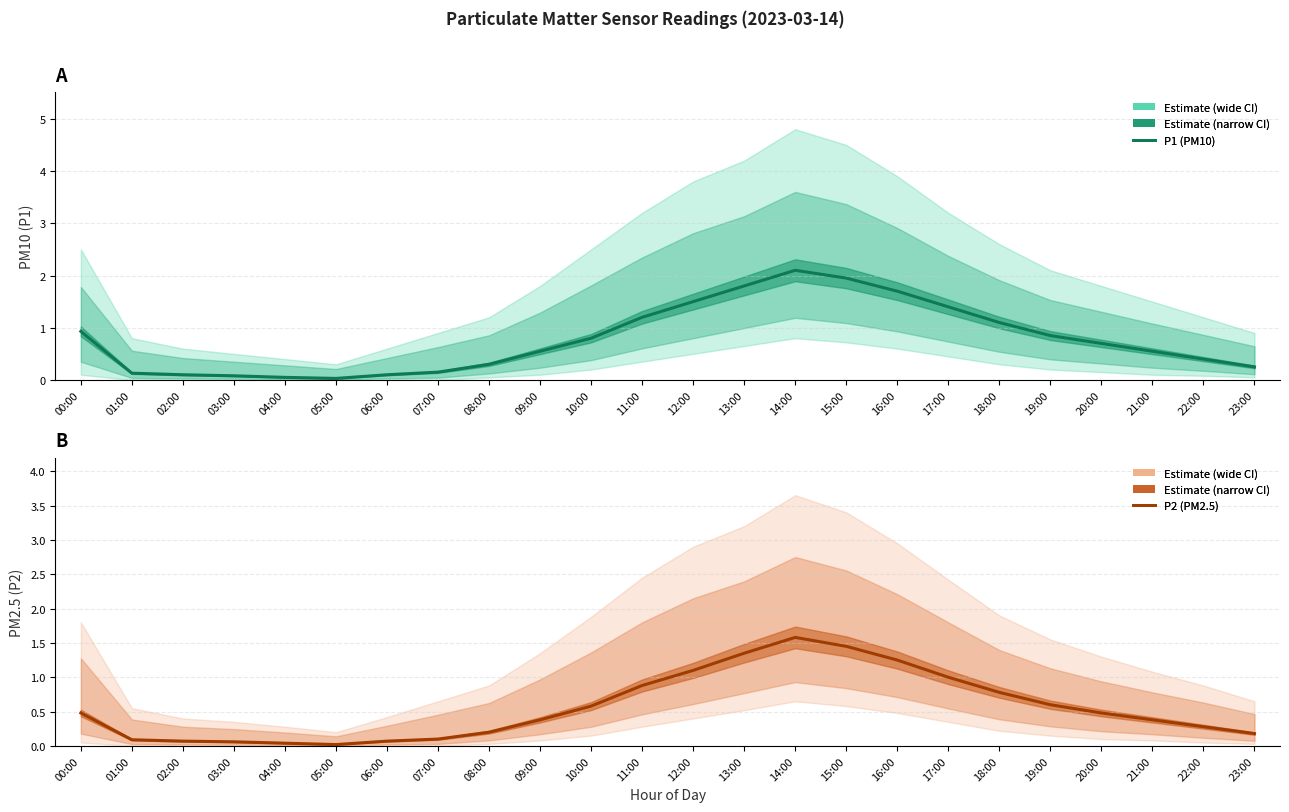

What position from the left is 11:00?

12